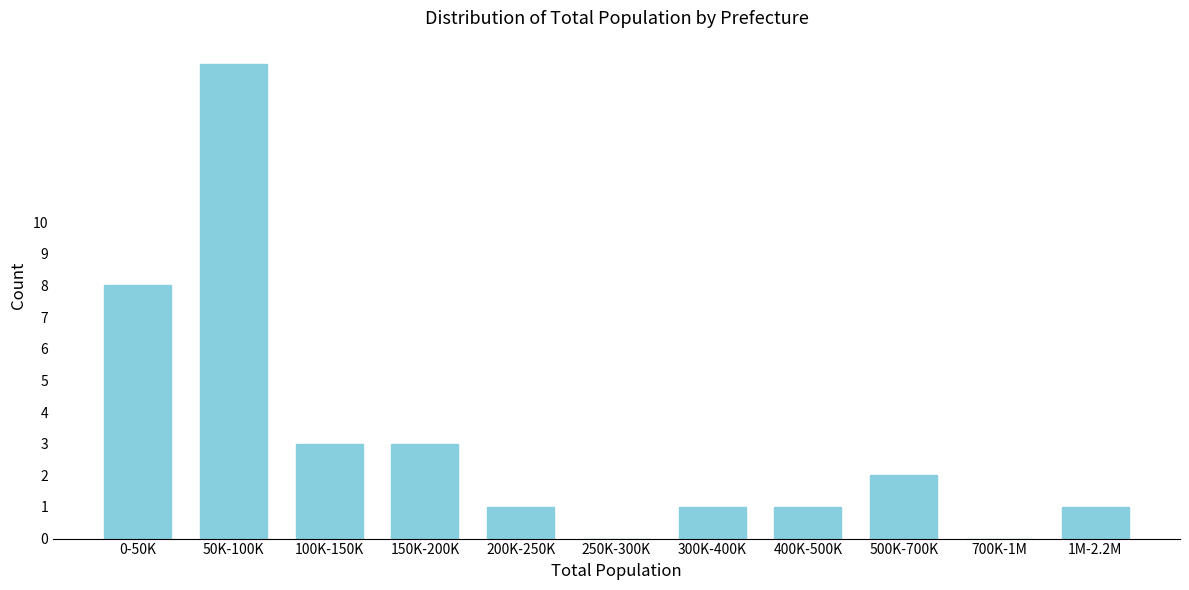

Reading left to right, list all the values displayed in this chart.

0-50K=8	50K-100K=15	100K-150K=3	150K-200K=3	200K-250K=1	250K-300K=0	300K-400K=1	400K-500K=1	500K-700K=2	700K-1M=0	1M-2.2M=1